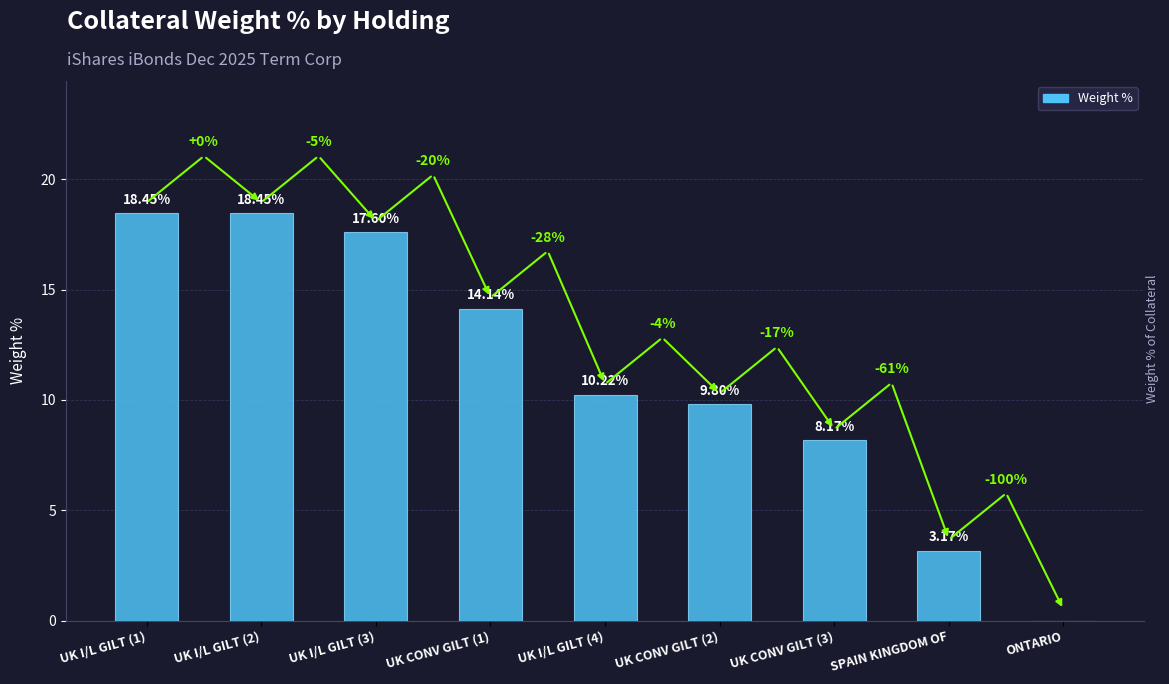

Is it true that the value at UK I/L GILT (2) is 12.8?

False